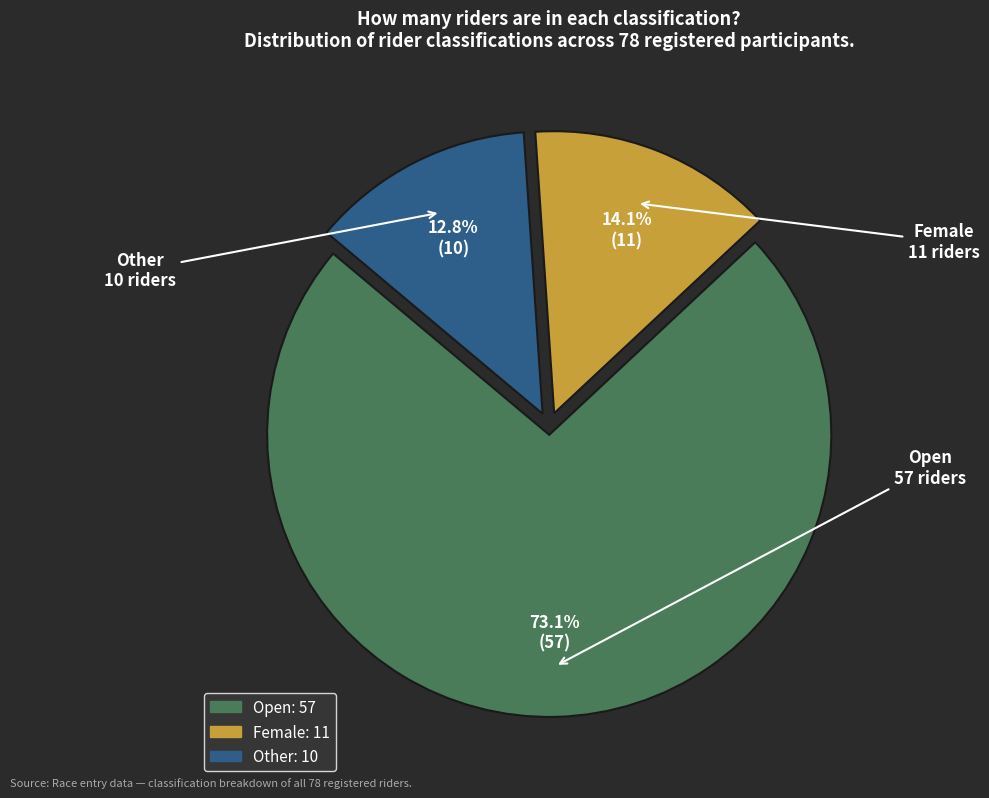

Does any single category account for the majority?

Yes